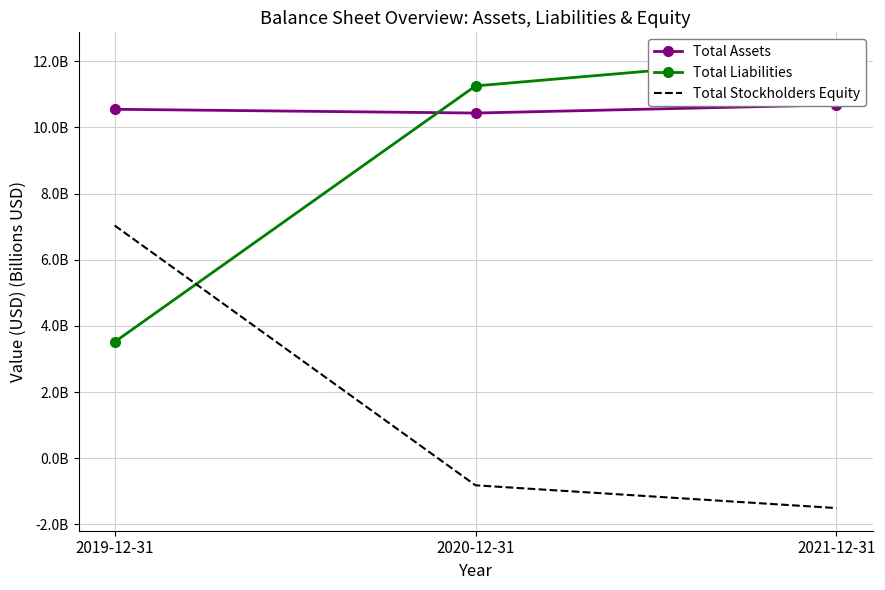

Reading left to right, list all the values displayed in this chart.

Total Assets: 2019-12-31=10.5	2020-12-31=10.4	2021-12-31=10.7
Total Liabilities: 2019-12-31=3.5	2020-12-31=11.3	2021-12-31=12.2
Total Stockholders Equity: 2019-12-31=7.0	2020-12-31=-0.8	2021-12-31=-1.5